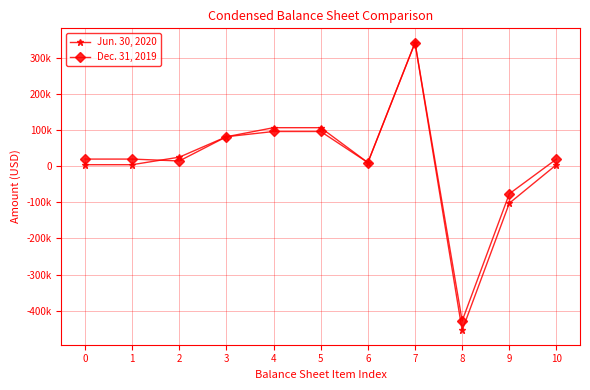

At which label is Jun. 30, 2020 closest to -56259?

9